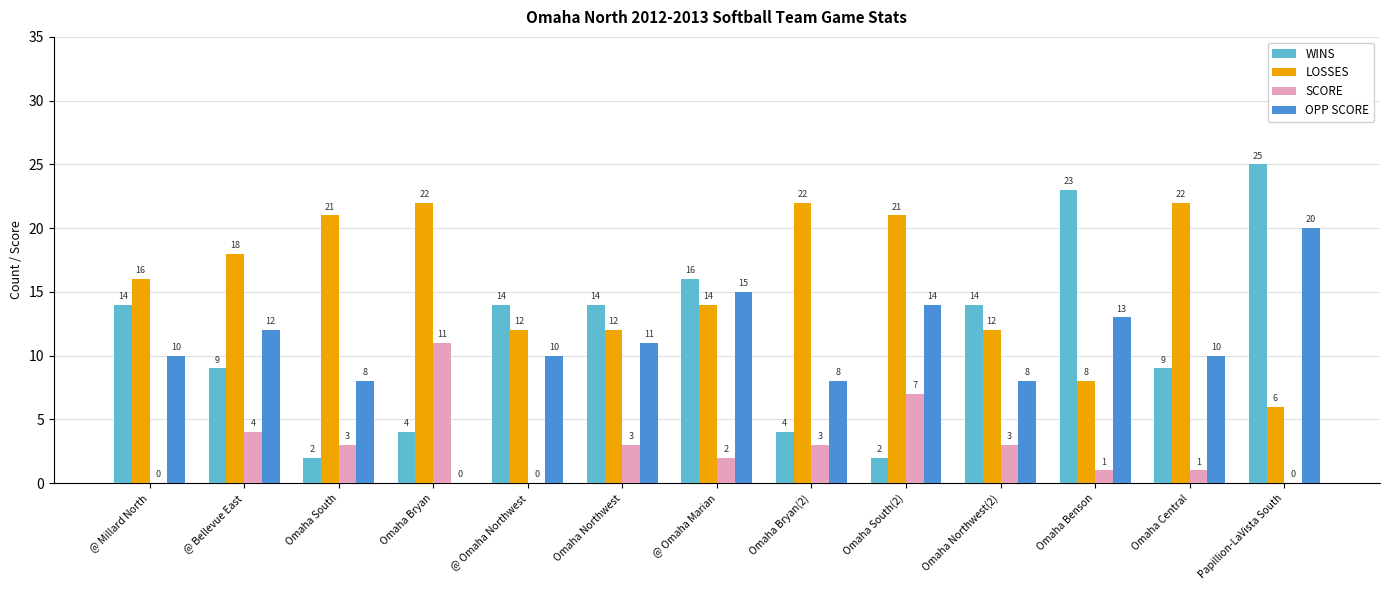

True or false: OPP SCORE has a value of 5 at Papillion-LaVista South.

False